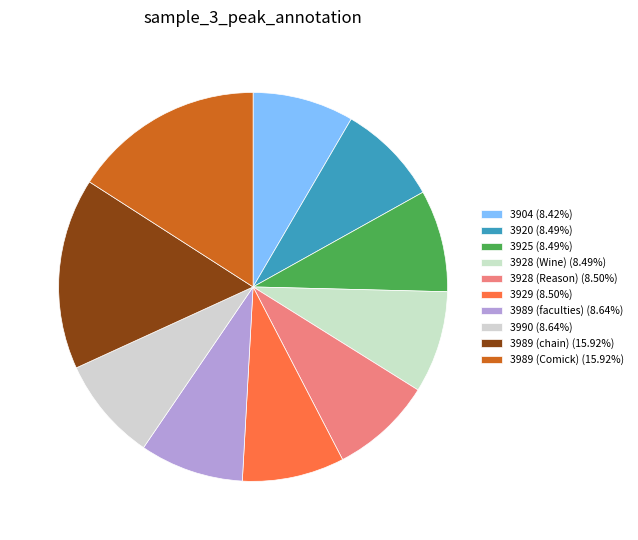

The 3989 (Comick) slice represents 16% of the pie. True or false?

True